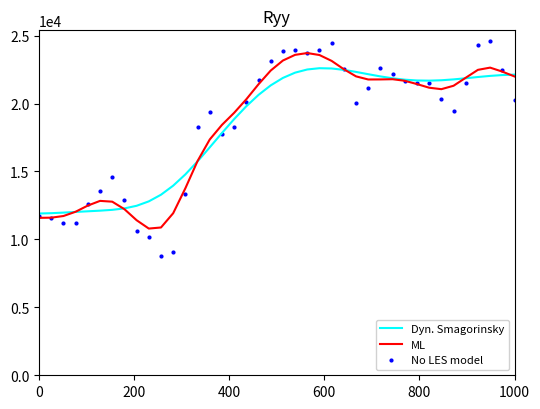

Which series reaches the maximum Y coordinate?

No LES model